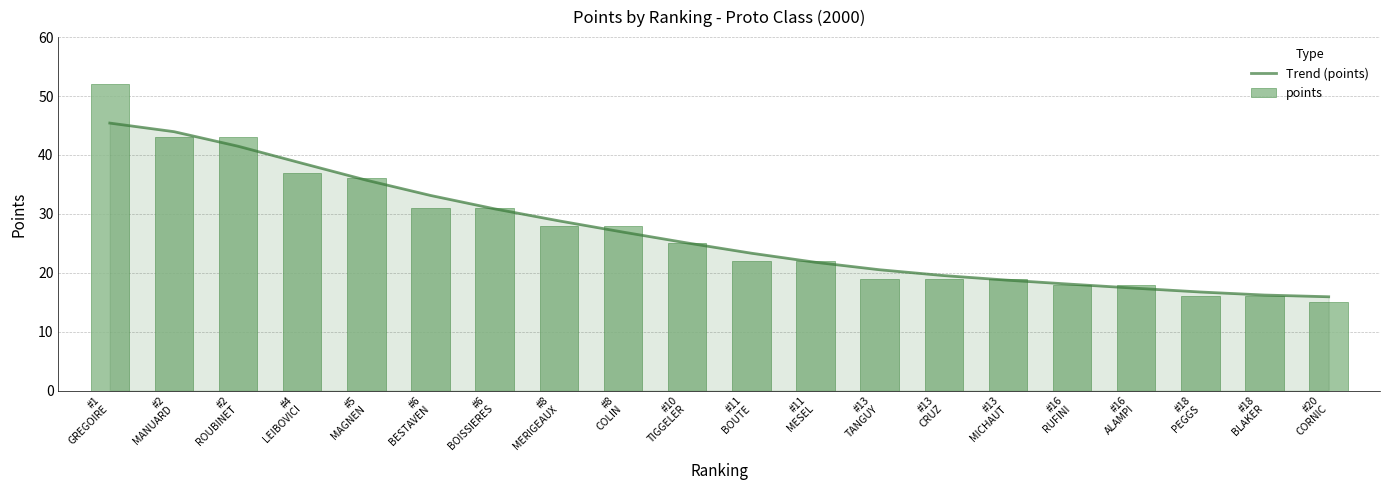

At which label does points reach its minimum?

#20
CORNIC